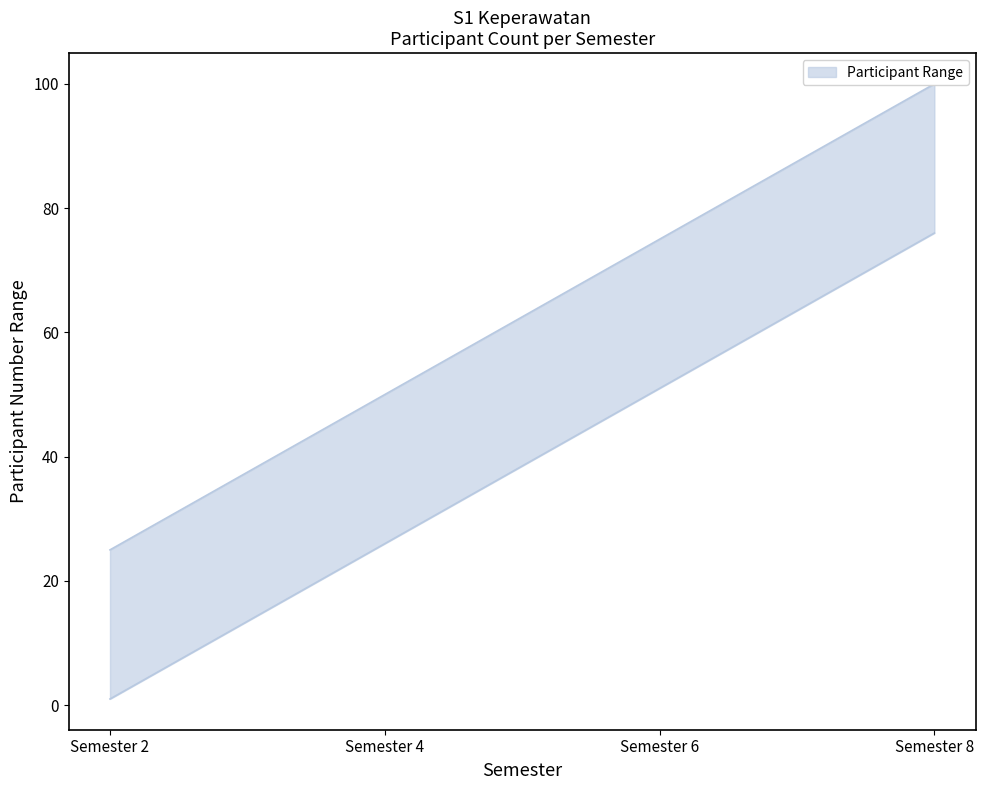

What is the smallest value displayed?

1